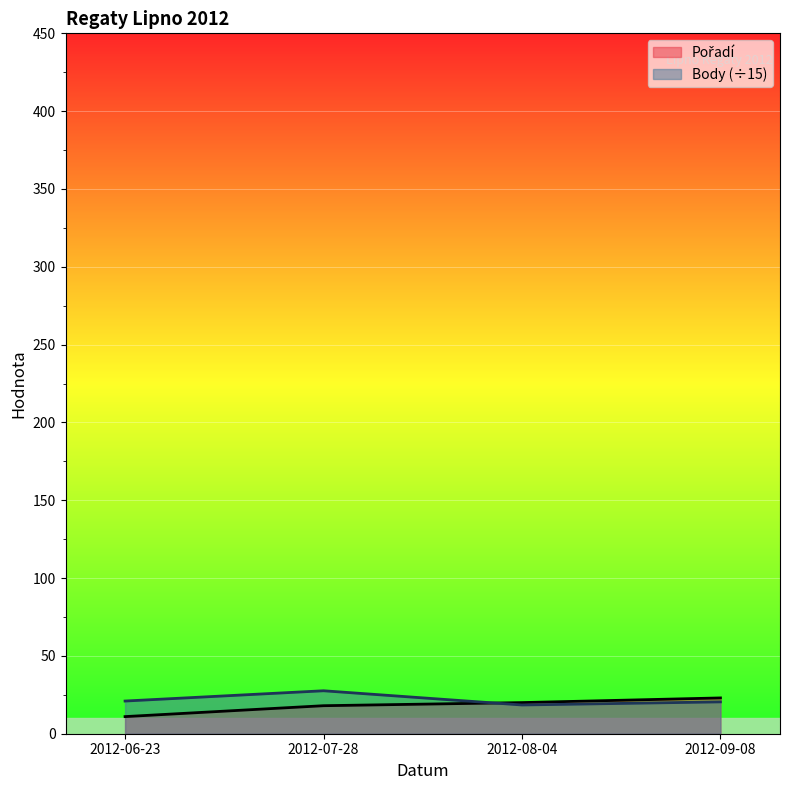

Does the chart display data point markers on the line(s)?

No